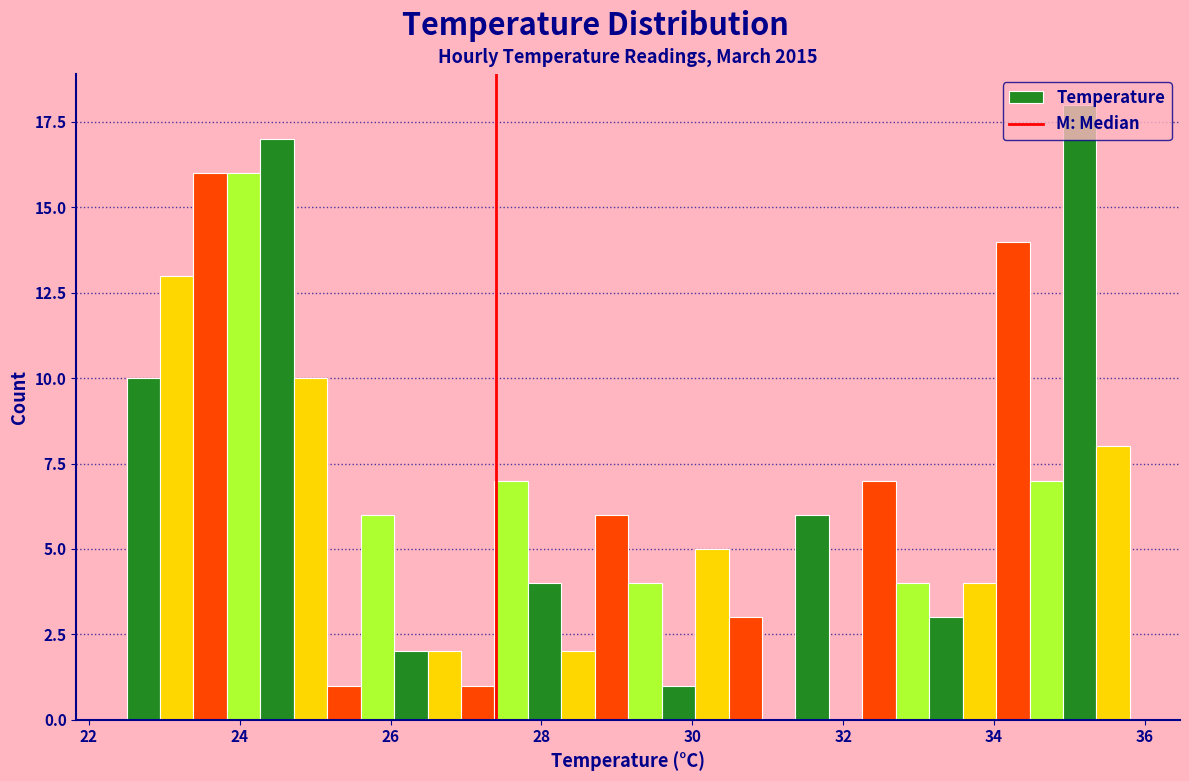

Around what value on the x-axis is the tallest bar? Give the approximate position of its centre, as read against the axis.

35.2